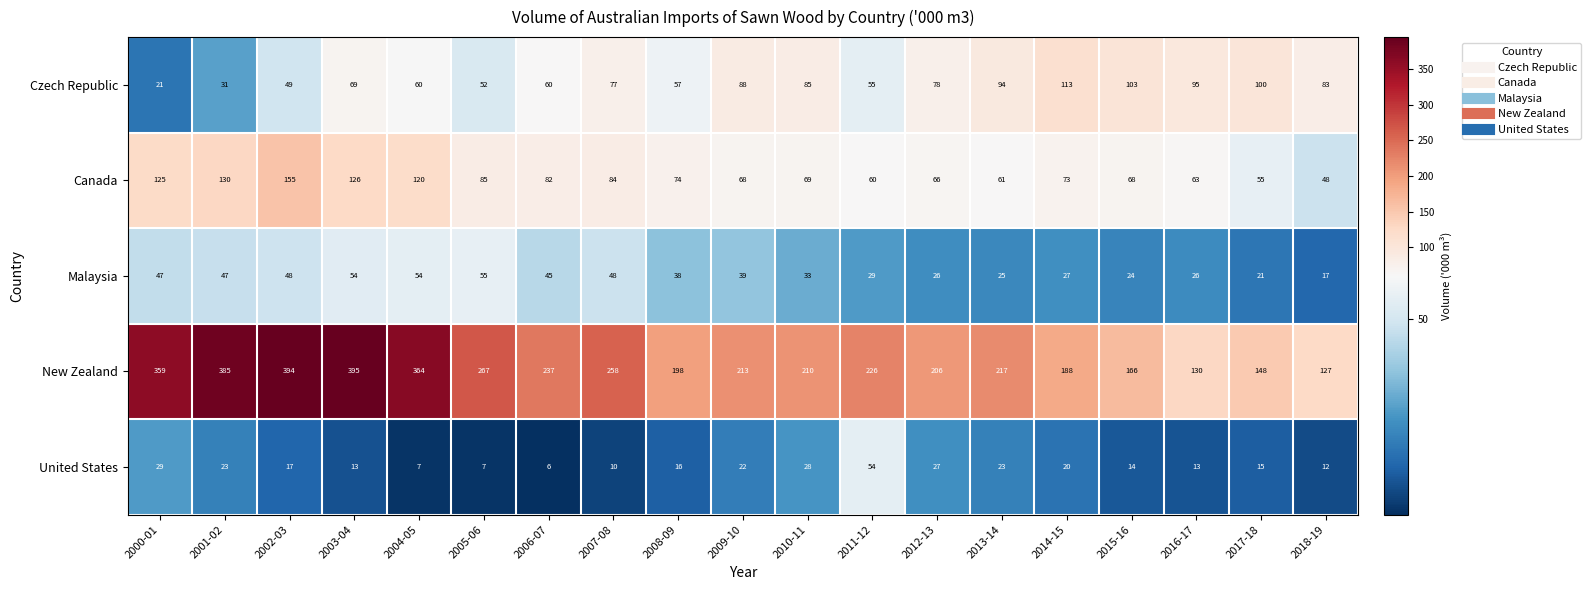

Rank the series by their maximum value, from highest to lowest.

New Zealand, Canada, Czech Republic, Malaysia, United States